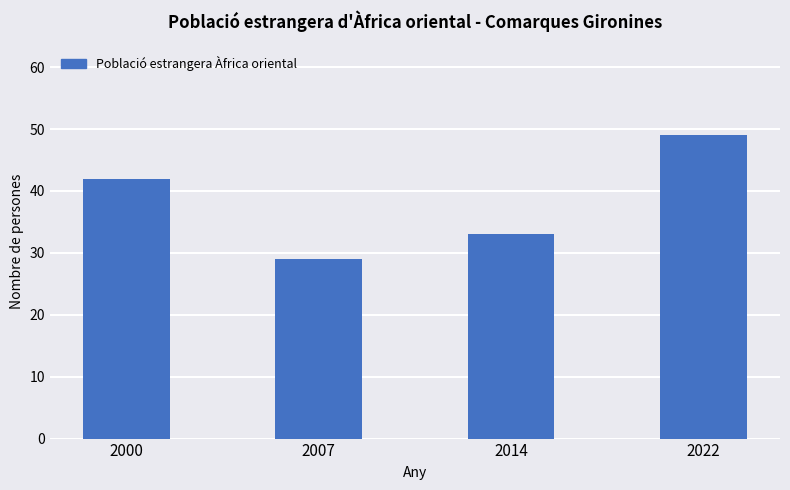

Approximately how many times larger is the value at 2007 compared to 2022?

0.6